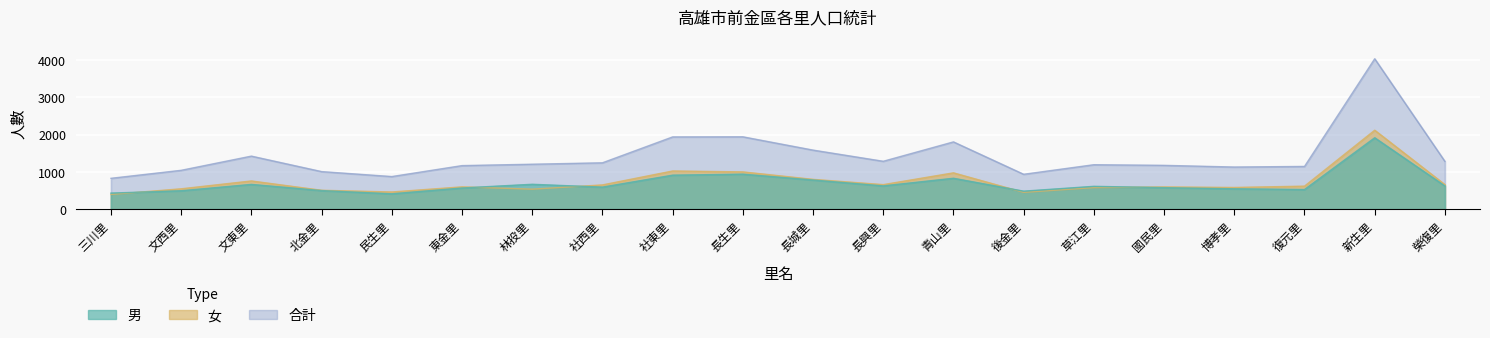

True or false: 合計 and 男 intersect in this chart.

False